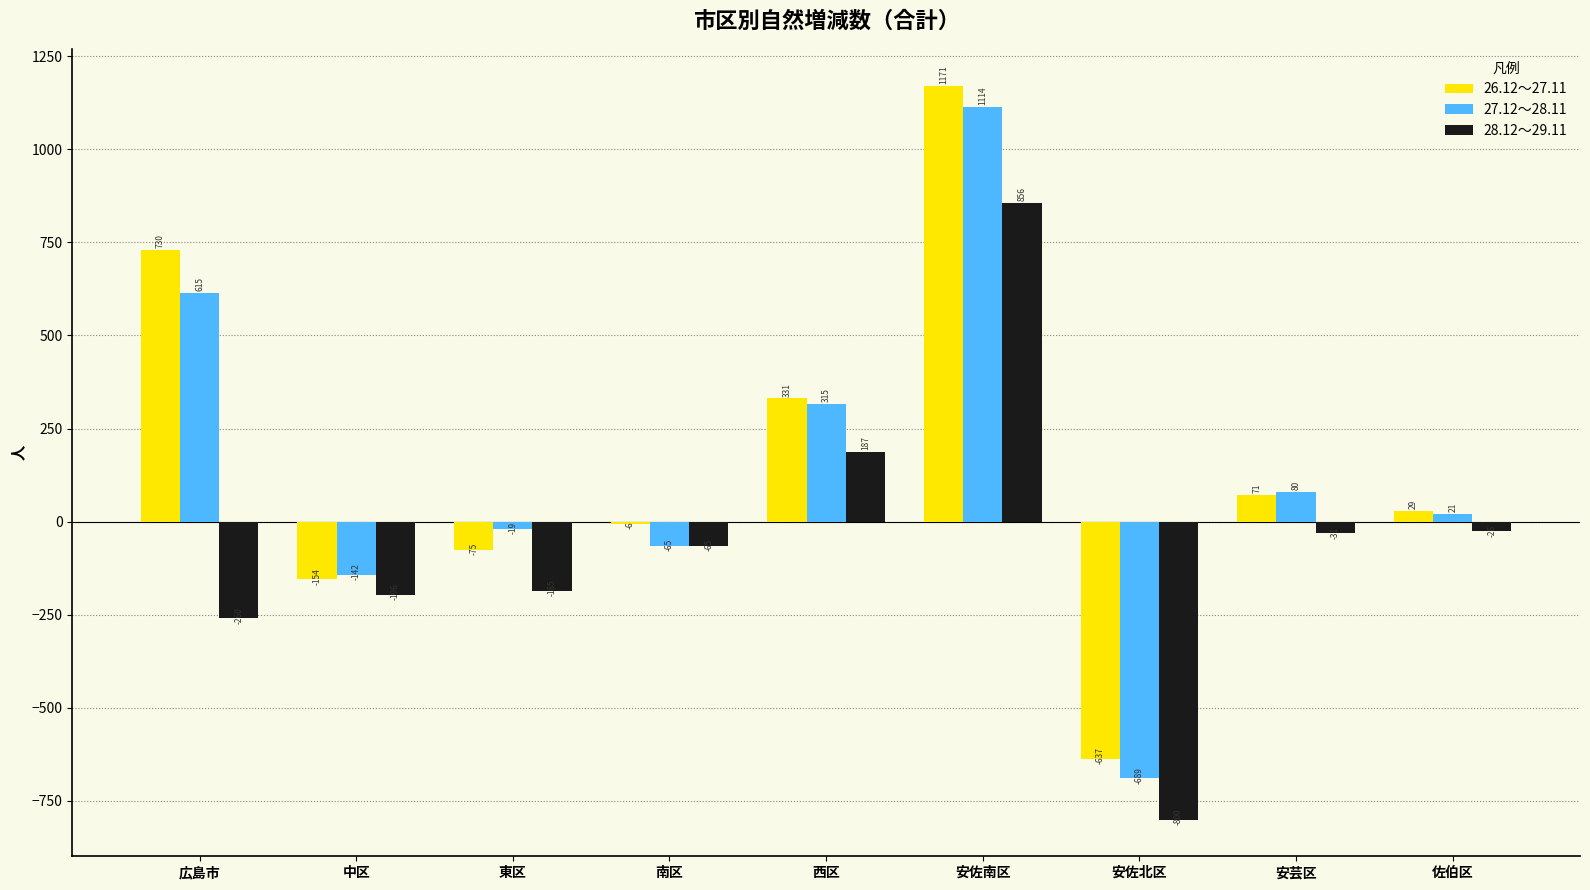

How many values in 28.12～29.11 are above zero?

2